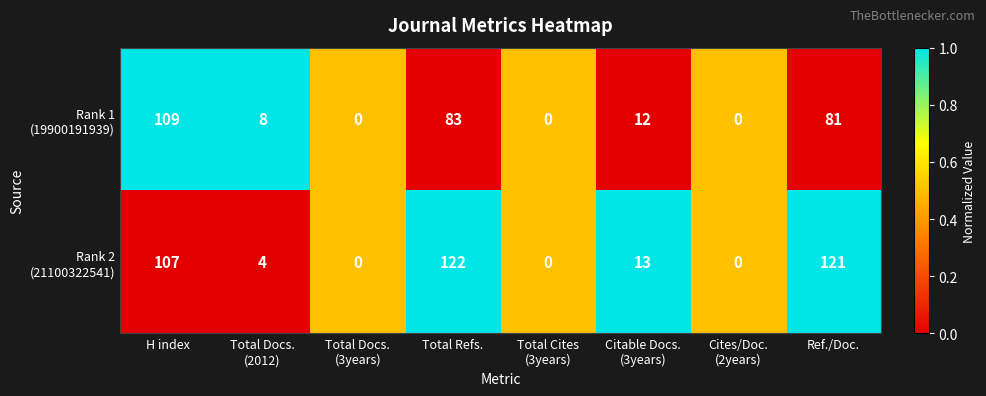

Which label corresponds to the largest value in the chart?

Total Refs.